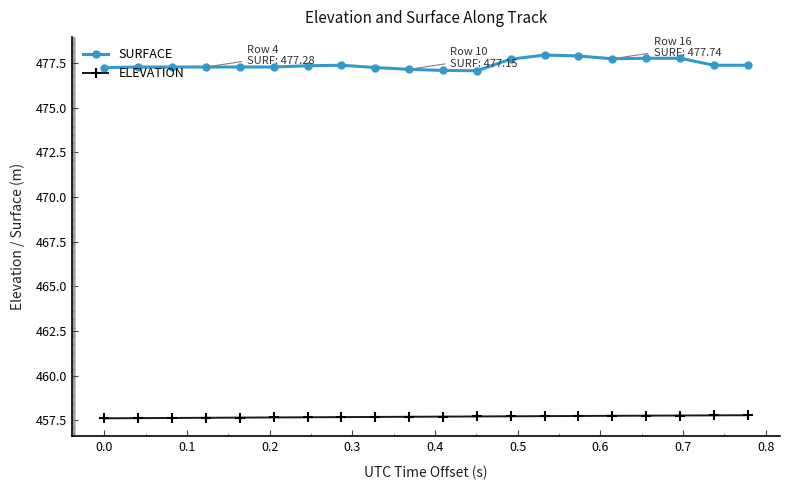

Which series has the largest range (max minus min)?

SURFACE